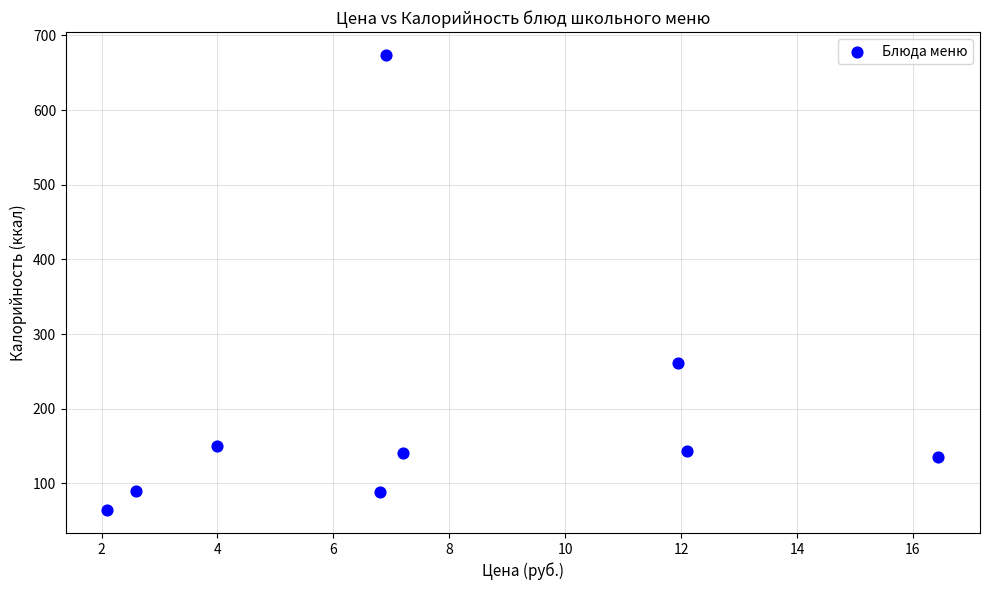

What is the average X value?

7.8